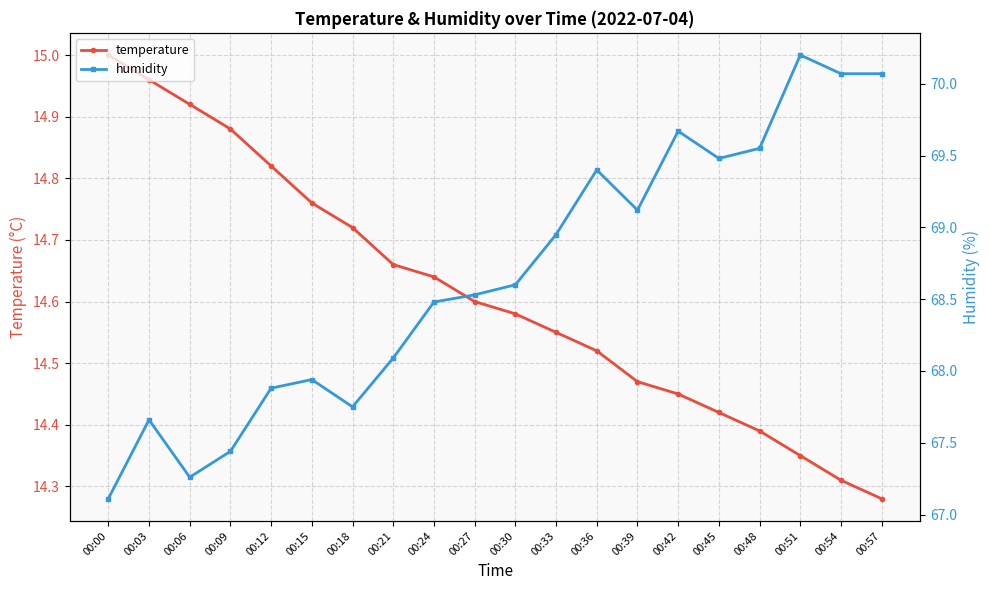

How many interior local peaks does the humidity series have?

5